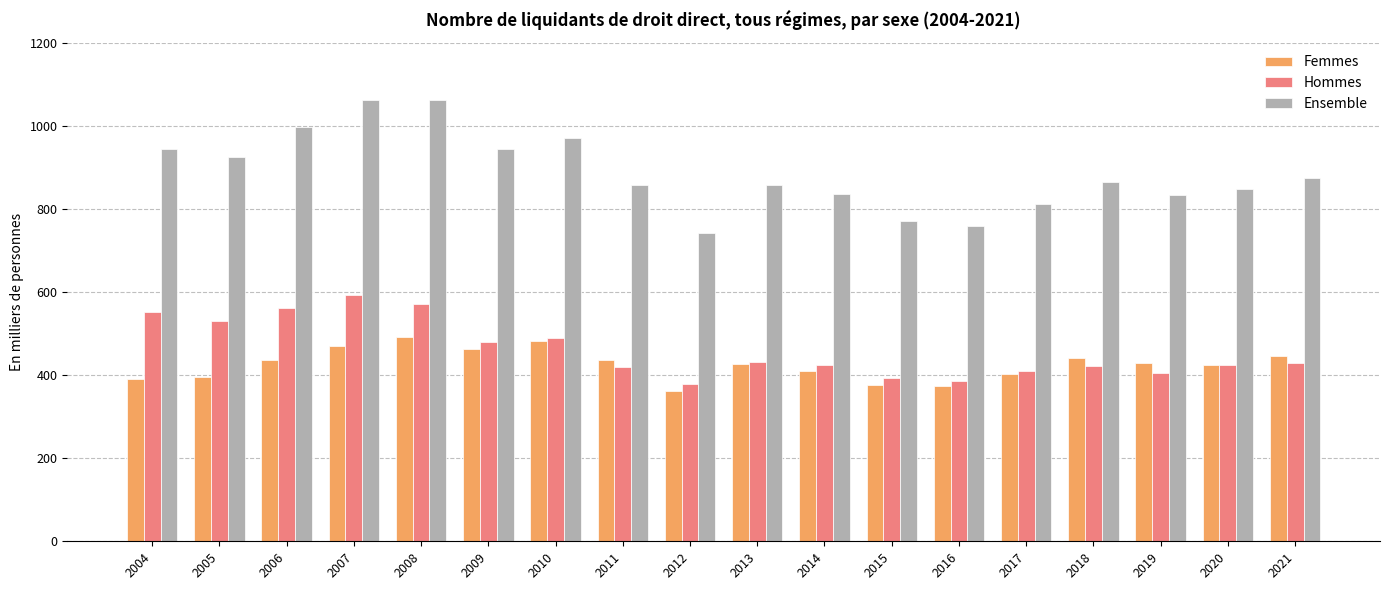

What is the difference between the Ensemble values at 2011 and 2010?

113.6